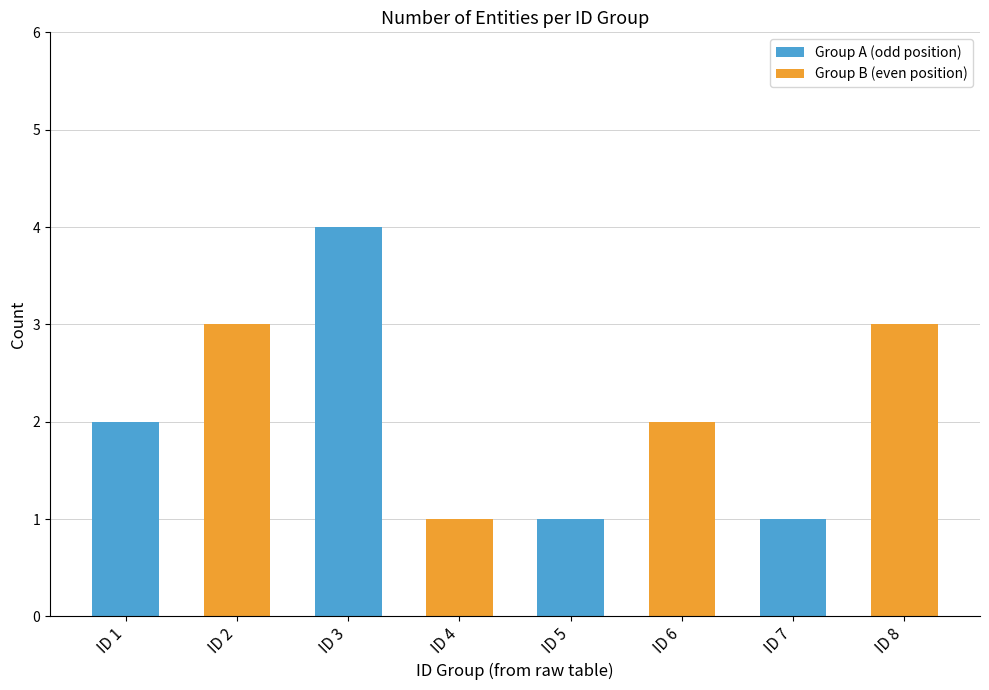

Reading right to left, transcribe all the data shown in this chart.

3	1	2	1	1	4	3	2